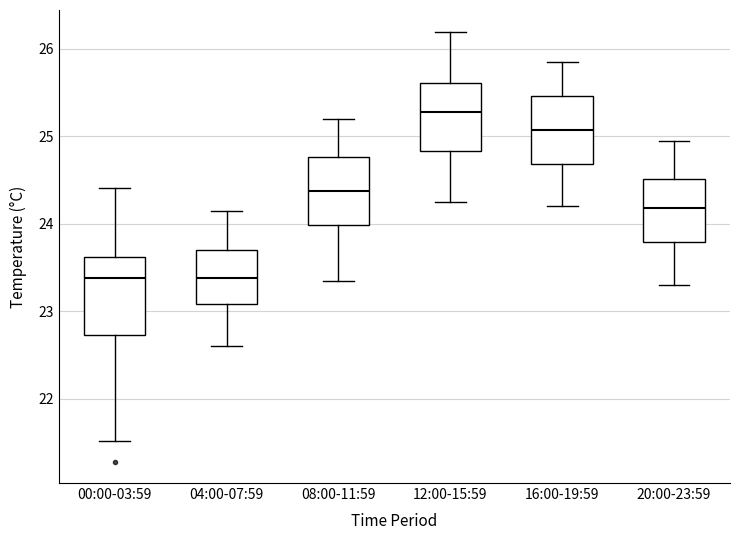

Reading left to right, read every box against the y-axis: the position of its median line, the range the box covers, and the ends of its whiskers. The values are not printed on the chart, so give them approximately, as read against the axis.

00:00-03:59: median 23.4, box 22.7 to 23.6, whiskers 21.5 to 24.4
04:00-07:59: median 23.4, box 23.1 to 23.7, whiskers 22.6 to 24.2
08:00-11:59: median 24.4, box 24.0 to 24.8, whiskers 23.4 to 25.2
12:00-15:59: median 25.3, box 24.8 to 25.6, whiskers 24.3 to 26.2
16:00-19:59: median 25.1, box 24.7 to 25.5, whiskers 24.2 to 25.9
20:00-23:59: median 24.2, box 23.8 to 24.5, whiskers 23.3 to 25.0